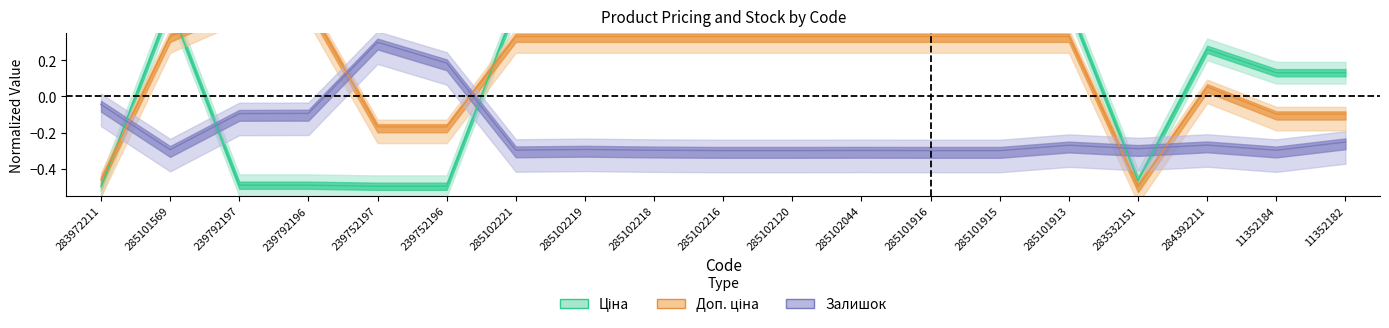

How many Ціна values are between 0 and 1?

13